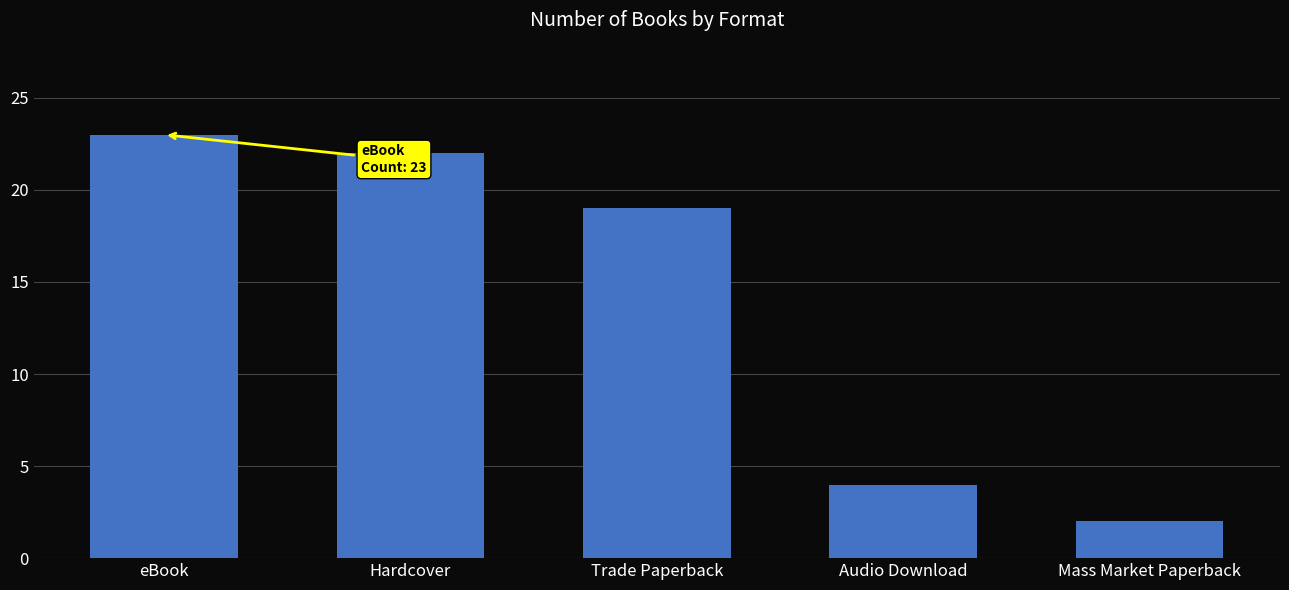

What is the change in value from eBook to Hardcover?

-1